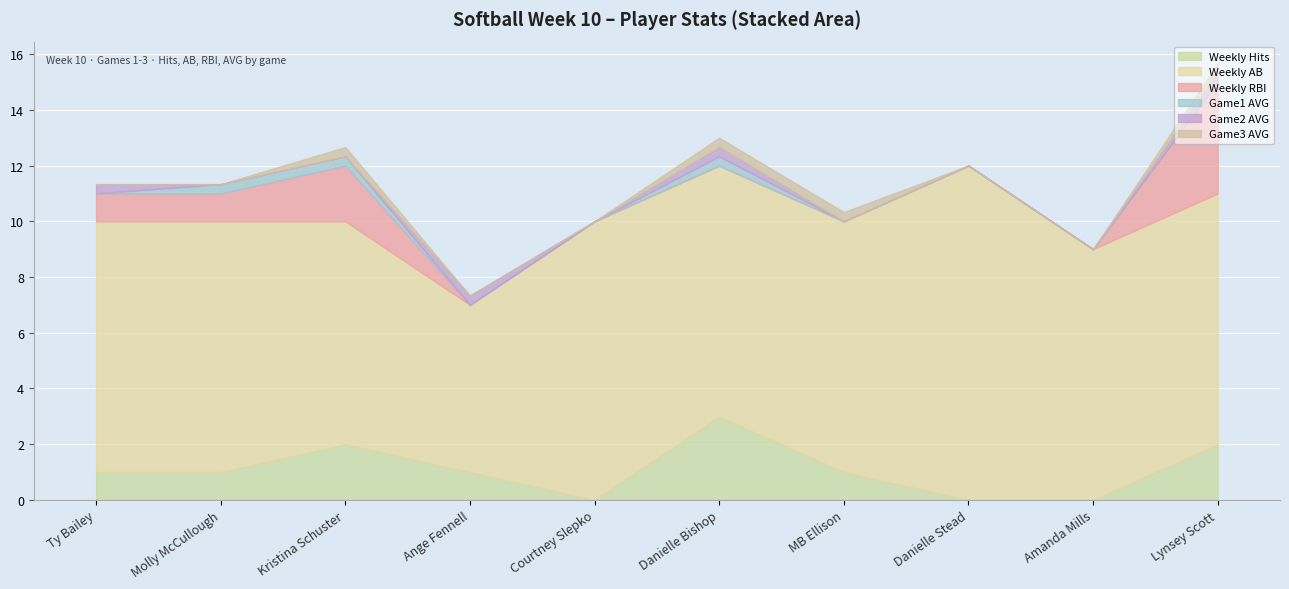

What is the total value across all series at Ty Bailey?

11.3